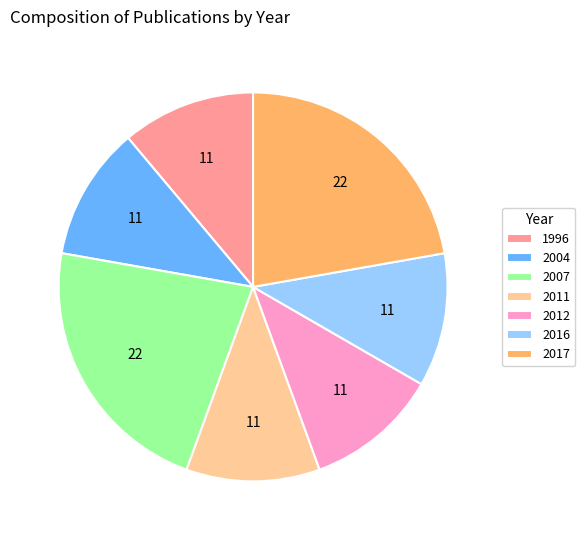

The 2004 slice represents 18% of the pie. True or false?

False